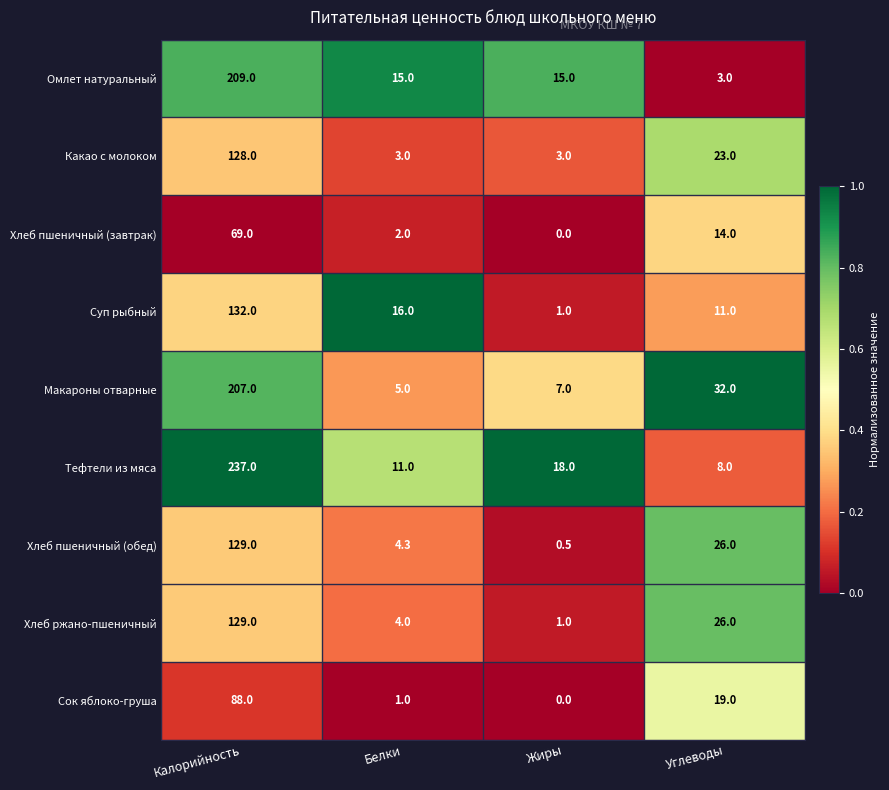

How many Какао с молоком values are between 3 and 128?

4